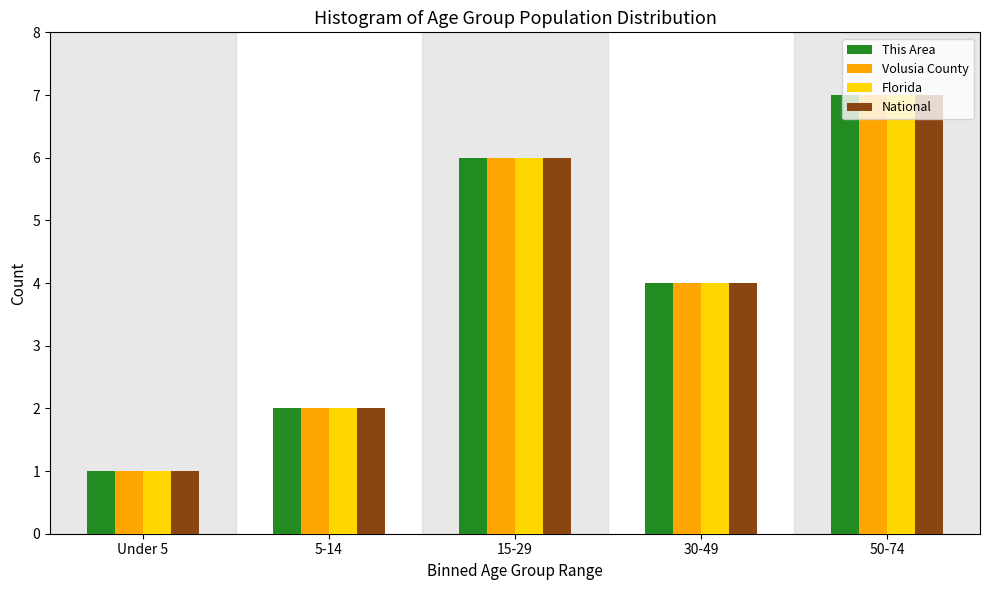

The Florida series shows 1 at 30-49. True or false?

False